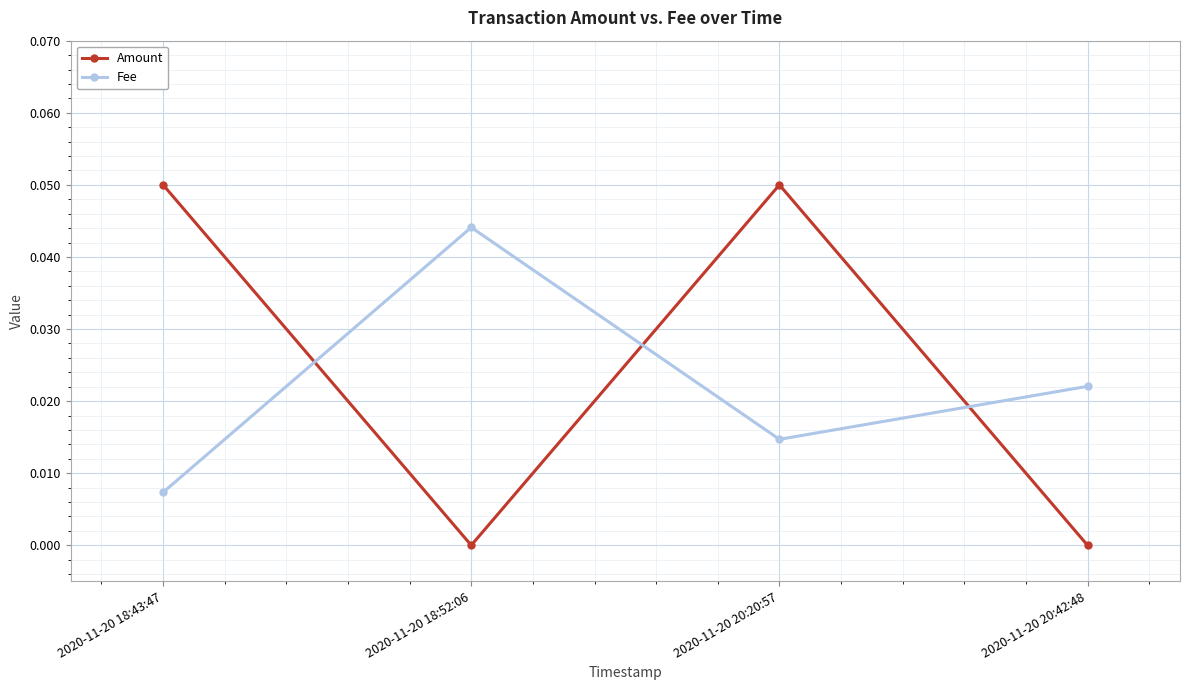

What are all the series names shown in the legend?

Amount, Fee